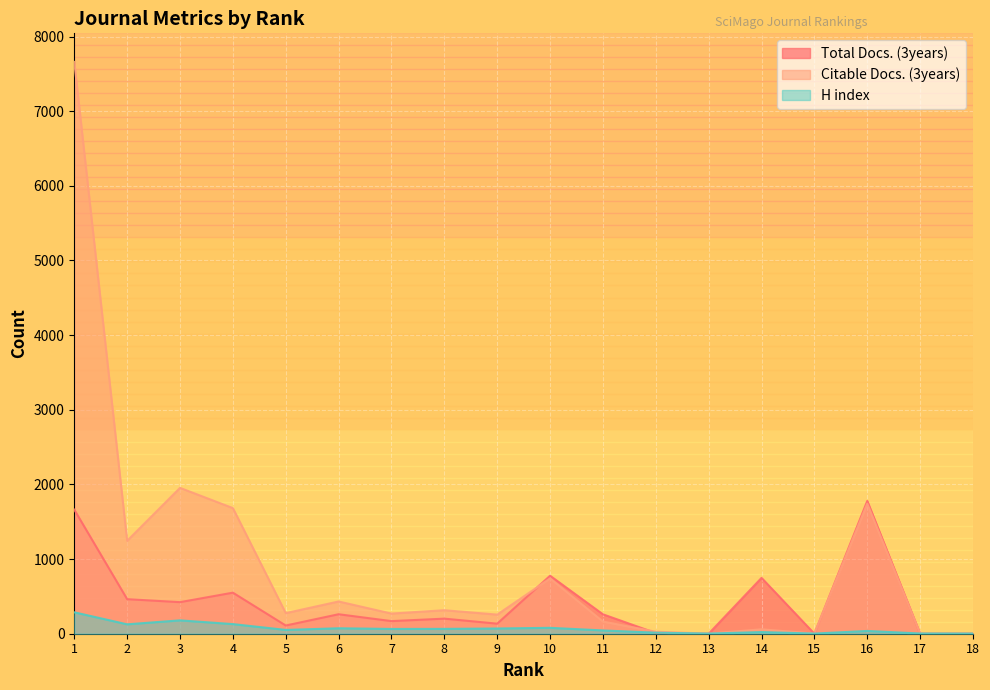

What is the total value across all series at 14?

829